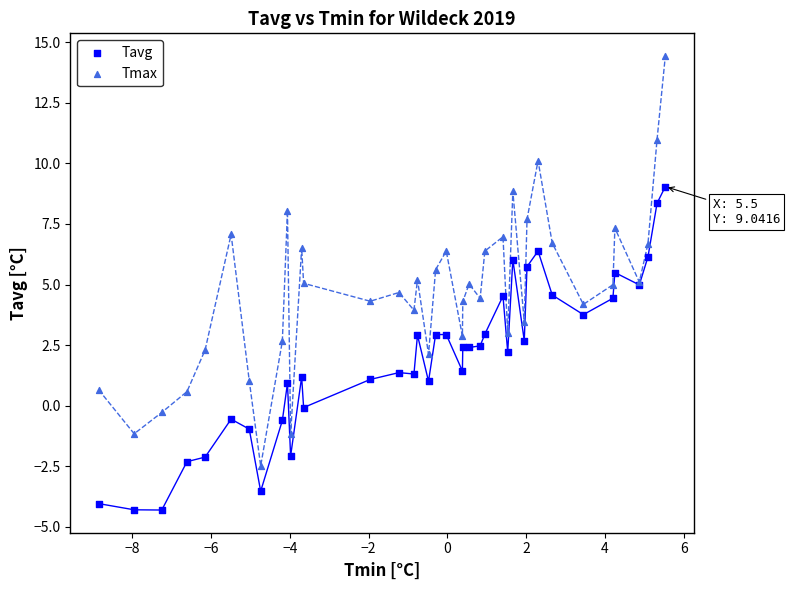

Which series has the largest Y range (max minus min)?

Tmax